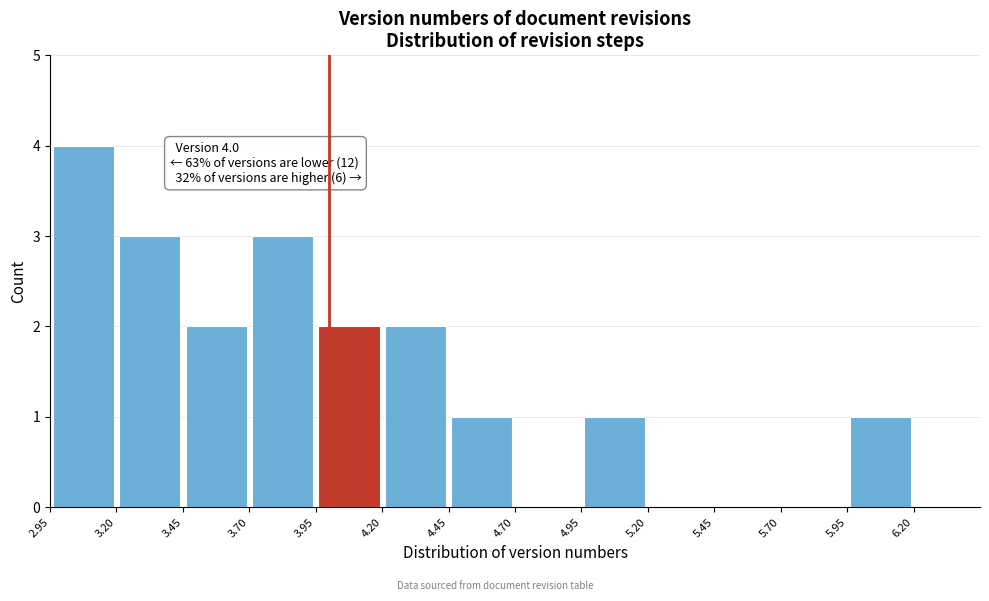

Which range on the x-axis has the tallest bar?

2.95 to 3.20